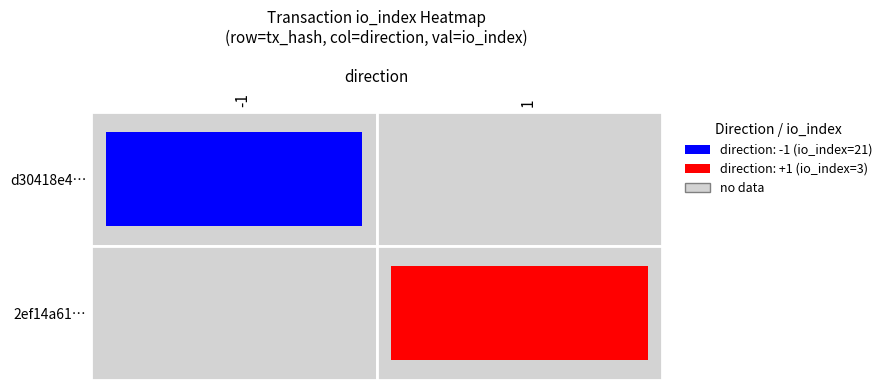

Is the value of 2ef14a61f4589daf837fd1ecaf819f332432d4c at direction greater than the value of d30418e4a1d77955c955f4391115188e092402b at direction?

Yes